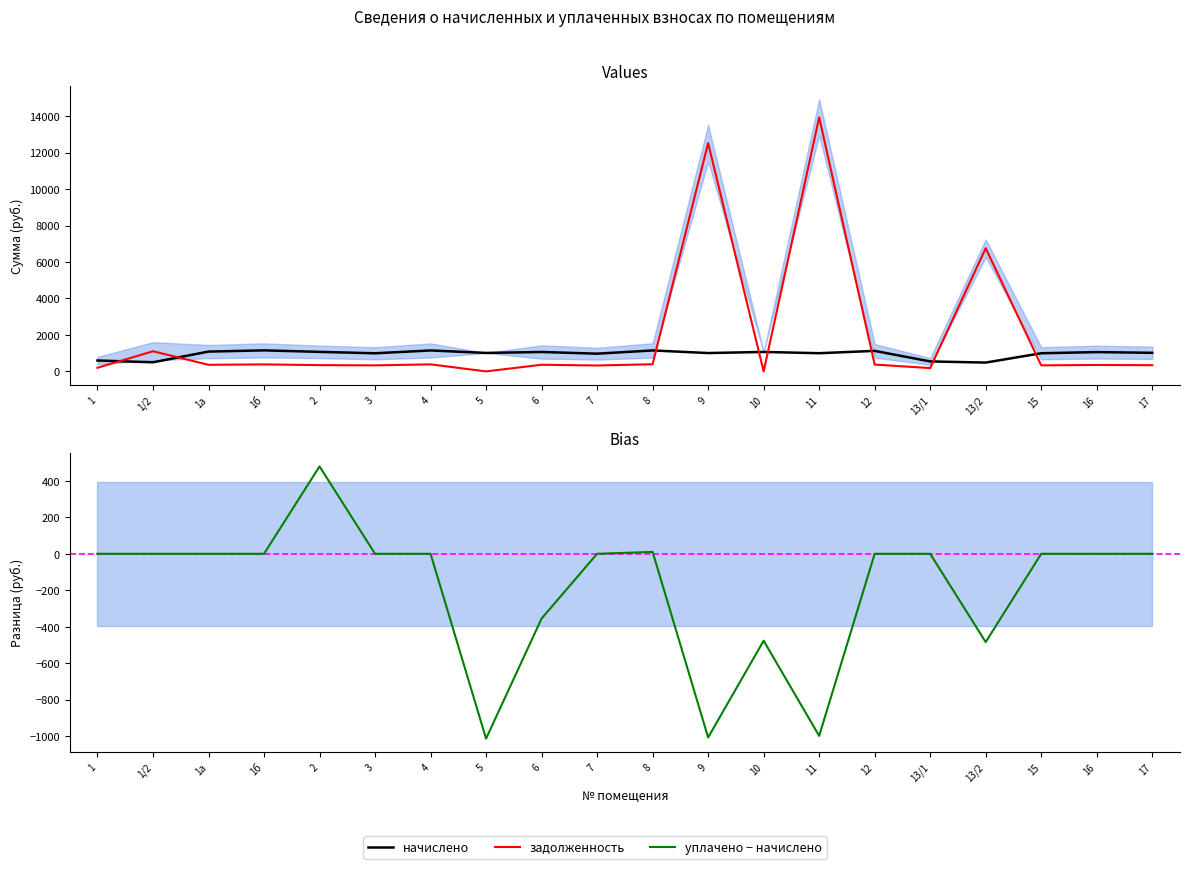

What is the difference between the maximum and minimum values in the уплачено − начислено series?

1491.9